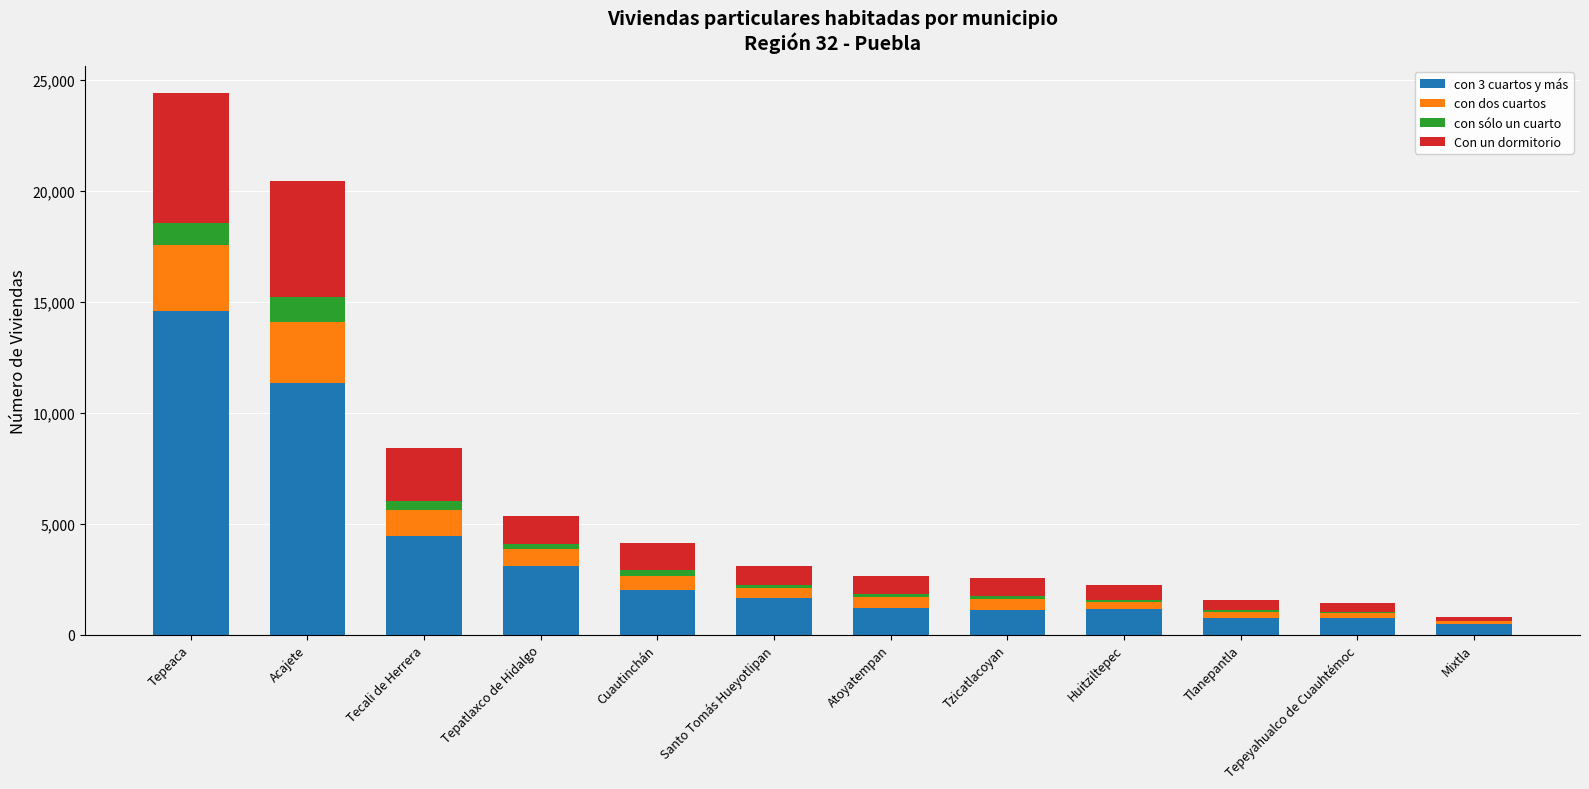

The con 3 cuartos y más series shows 23284 at Tepeaca. True or false?

False